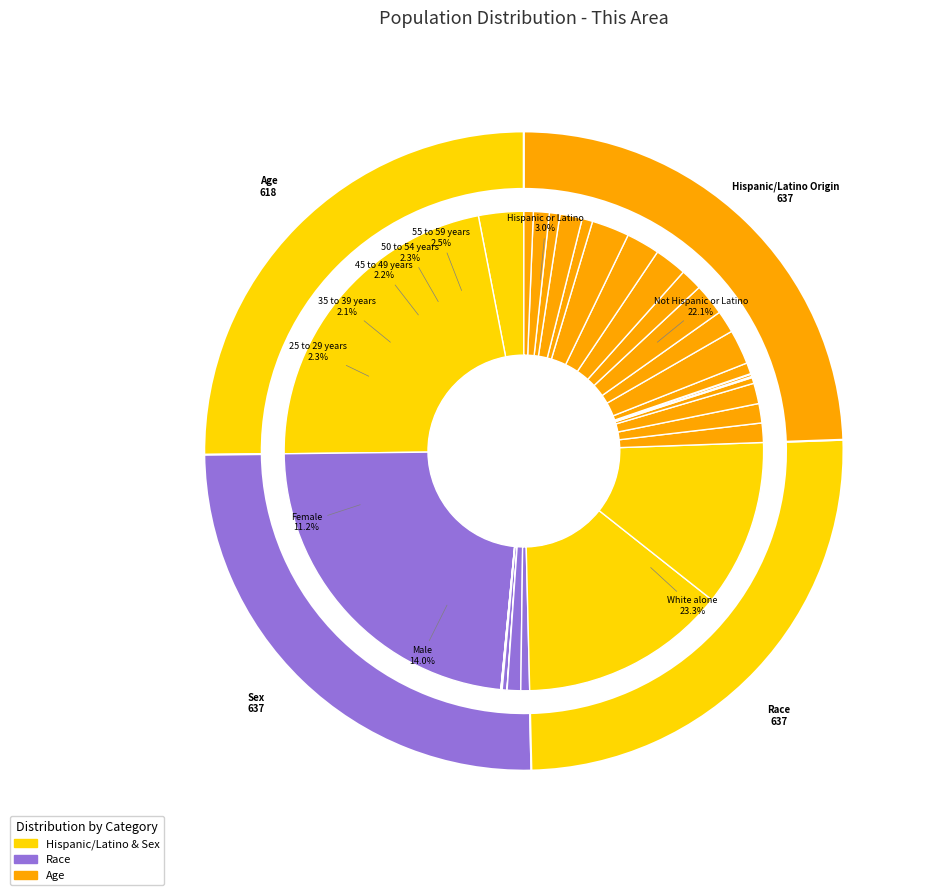

Between 18 and 19 years and Male, which is larger?

Male